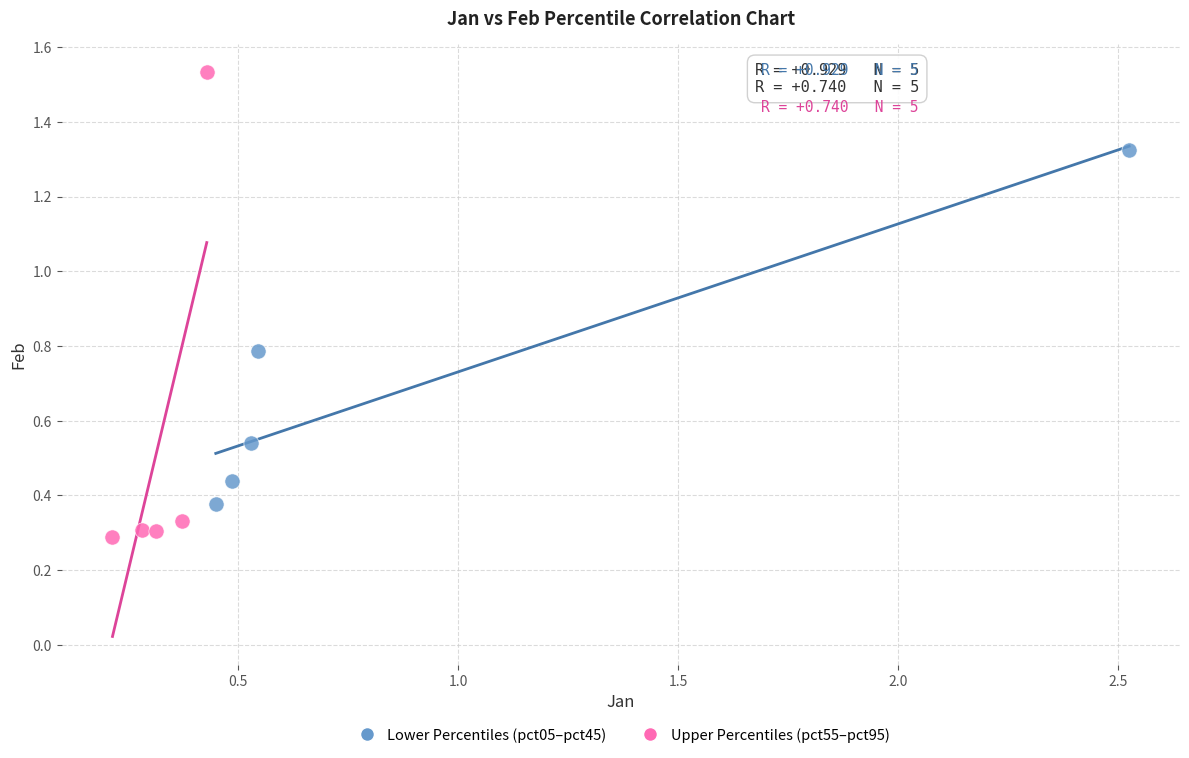

Which series contains the lowest Y value?

Upper Percentiles (pct55–pct95)